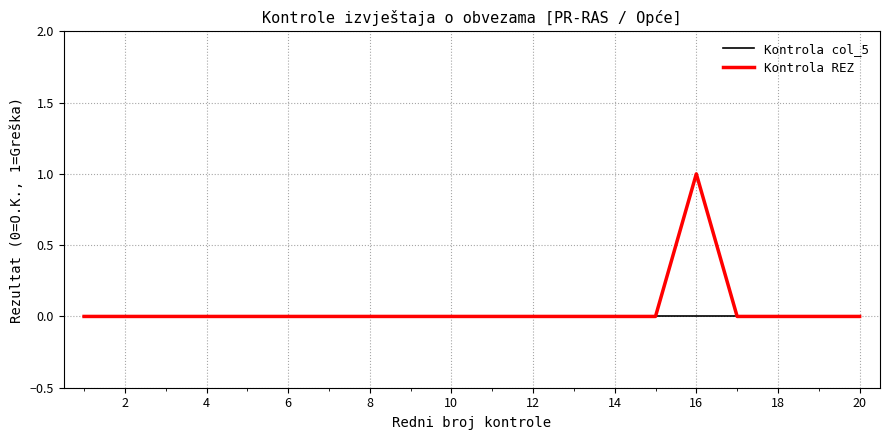

Which series has the largest range (max minus min)?

Kontrola REZ